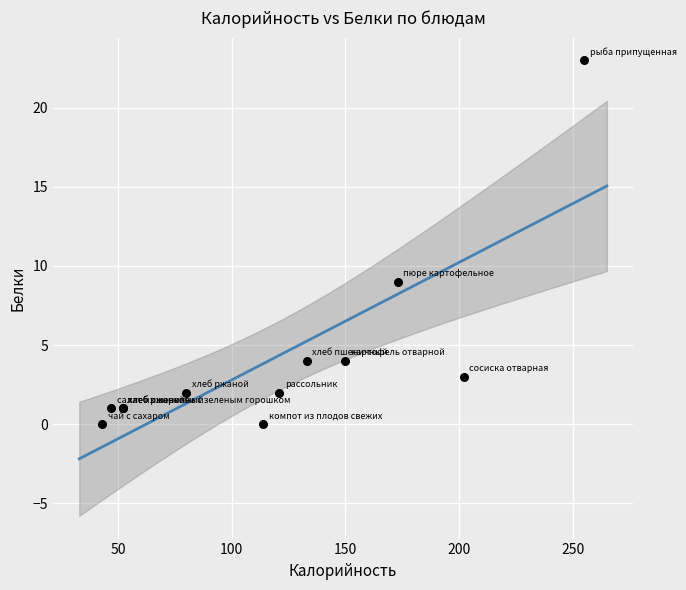

What Y value in the scatter plot is closest to 11?

9